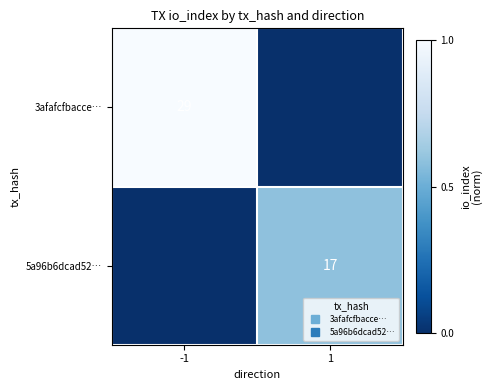

Which label corresponds to the smallest value in the chart?

1